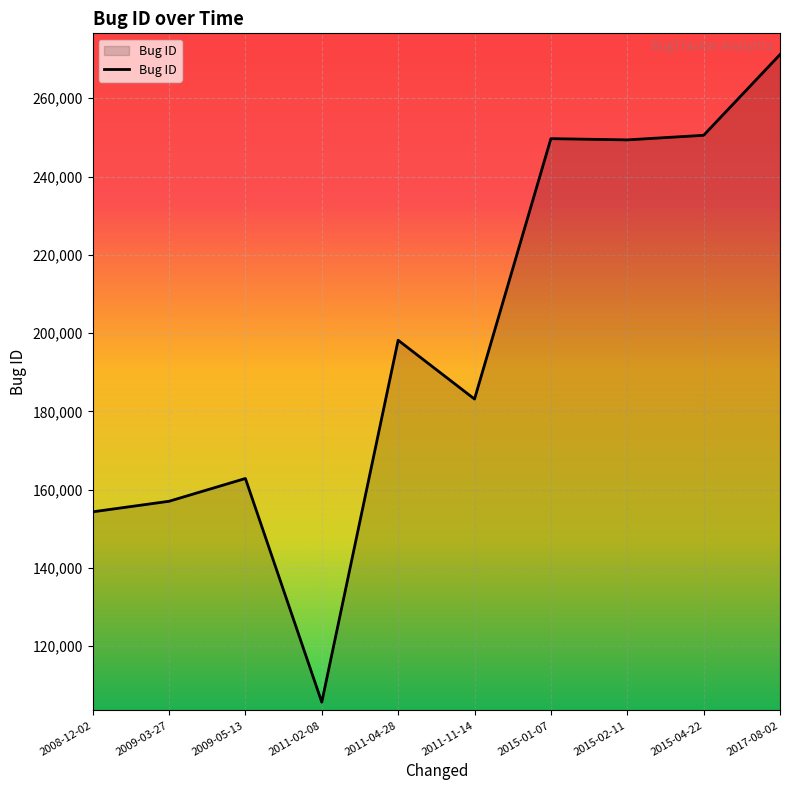

The chart shows a value of 179124 at 2011-02-08. True or false?

False